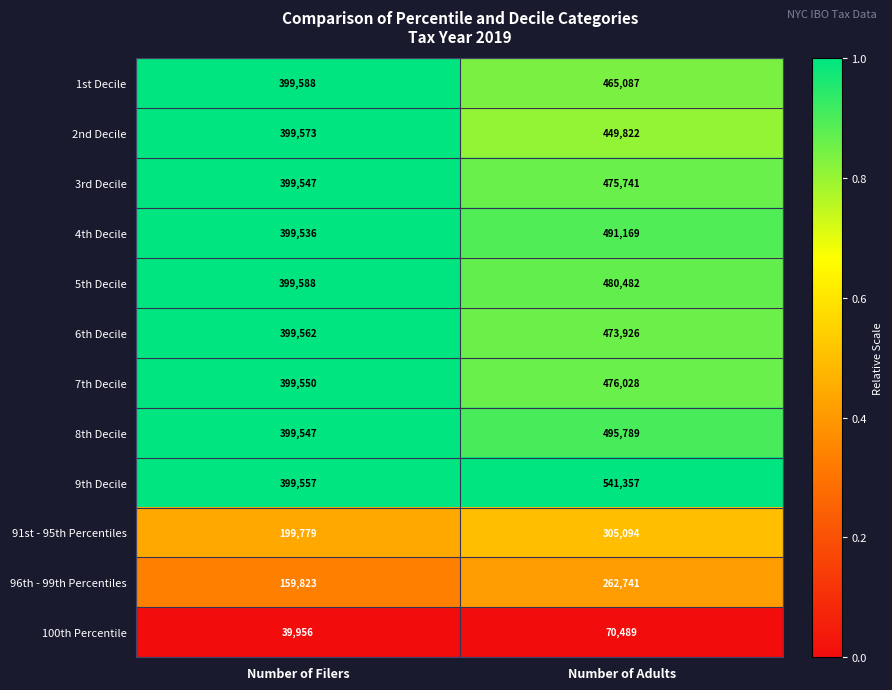

What is the total value across all series at Number of Filers?

3995606